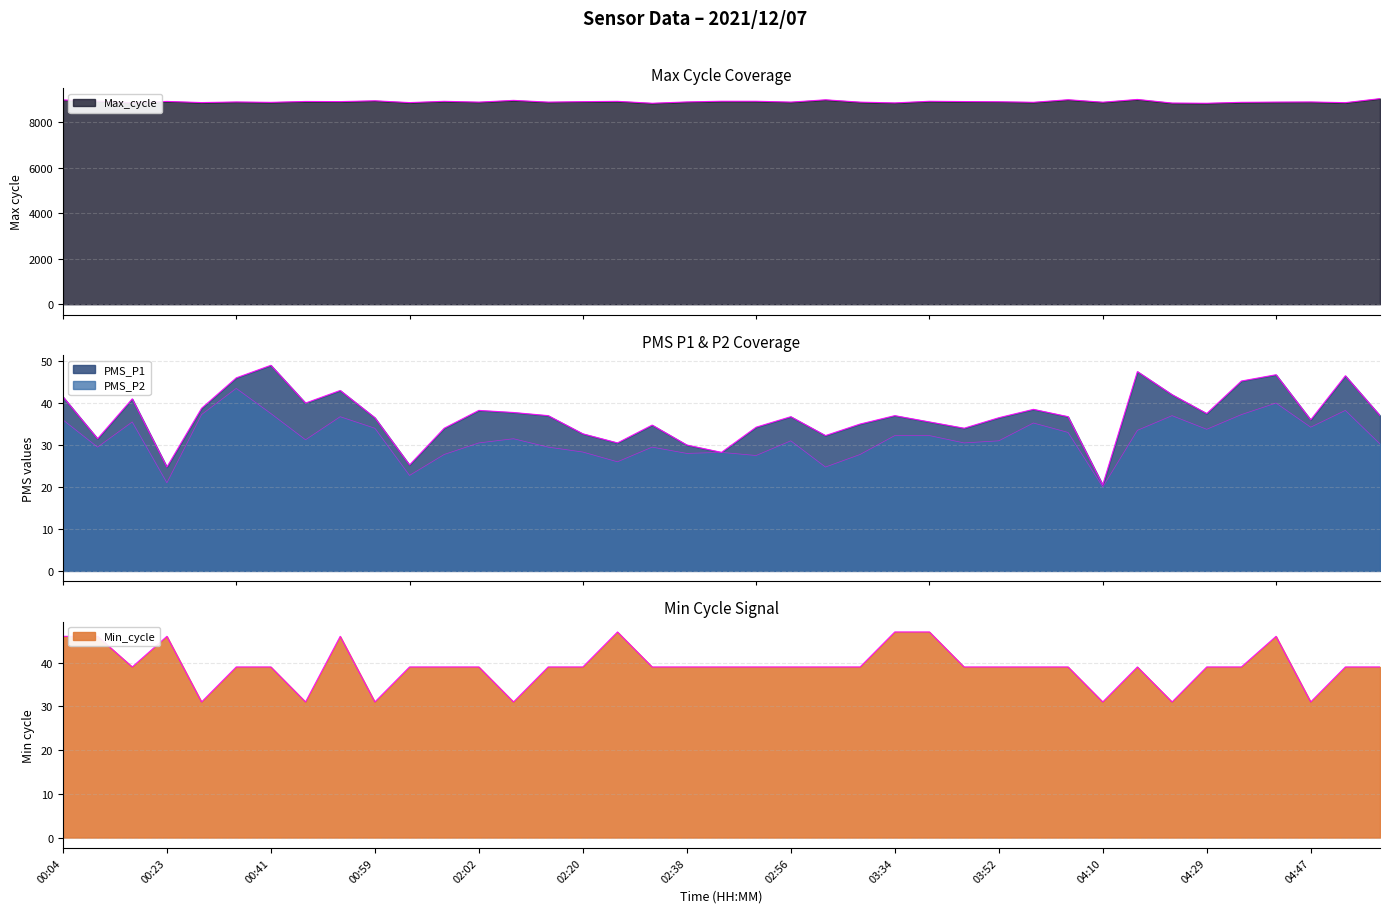

Reading left to right, what are all the values shown in this chart?

PMS_P1: 41.5	31.5	41.0	24.8	38.8	46.0	49.0	40.0	43.0	36.5	25.2	34.0	38.2	37.8	37.0	32.7	30.5	34.8	30.0	28.2	34.2	36.8	32.2	35.0	37.0	35.5	34.0	36.5	38.5	36.8	20.5	47.5	42.0	37.5	45.2	46.8	36.0	46.5	37.0
PMS_P2: 36.0	29.5	35.5	21.0	37.2	43.5	37.5	31.2	36.8	34.0	22.8	27.8	30.5	31.5	29.5	28.3	26.0	29.5	28.0	28.2	27.5	31.0	24.8	27.8	32.2	32.2	30.5	31.0	35.2	33.0	20.0	33.5	37.0	33.8	37.2	40.0	34.2	38.2	30.2
Min_cycle: 46.0	46.0	39.0	46.0	31.0	39.0	39.0	31.0	46.0	31.0	39.0	39.0	39.0	31.0	39.0	39.0	47.0	39.0	39.0	39.0	39.0	39.0	39.0	39.0	47.0	47.0	39.0	39.0	39.0	39.0	31.0	39.0	31.0	39.0	39.0	46.0	31.0	39.0	39.0
Max_cycle: 8985.0	8930.0	8861.0	8921.0	8870.0	8897.0	8880.0	8919.0	8913.0	8949.0	8869.0	8926.0	8890.0	8967.0	8890.0	8911.0	8925.0	8840.0	8898.0	8930.0	8929.0	8891.0	8992.0	8889.0	8855.0	8928.0	8915.0	8906.0	8883.0	8995.0	8887.0	9008.0	8849.0	8840.0	8881.0	8891.0	8897.0	8866.0	9044.0